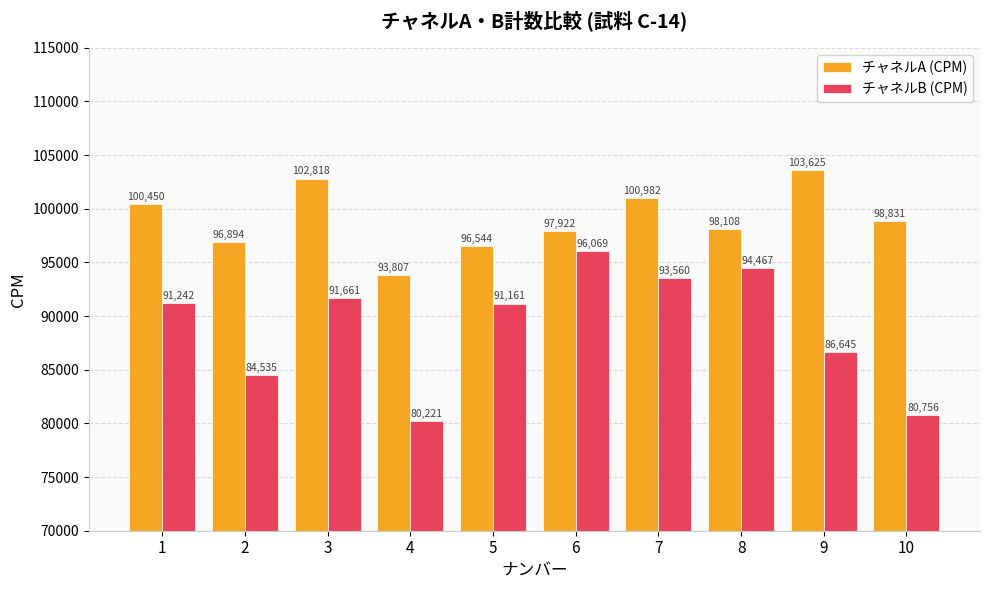

What is the value of the チャネルA (CPM) bar at the 9th from the left?

103625